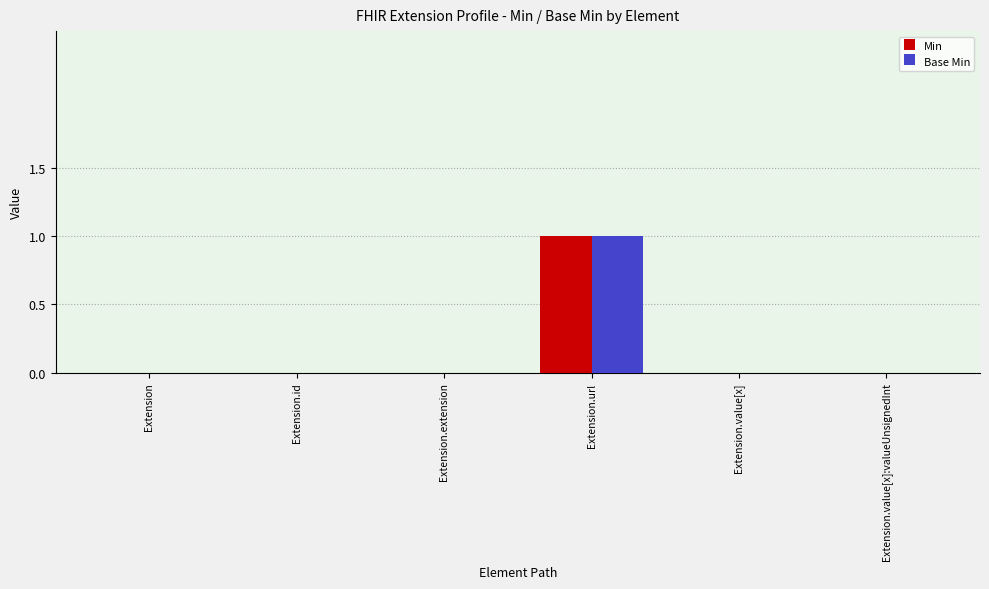

Which category has the highest value in the Base Min series?

Extension.url